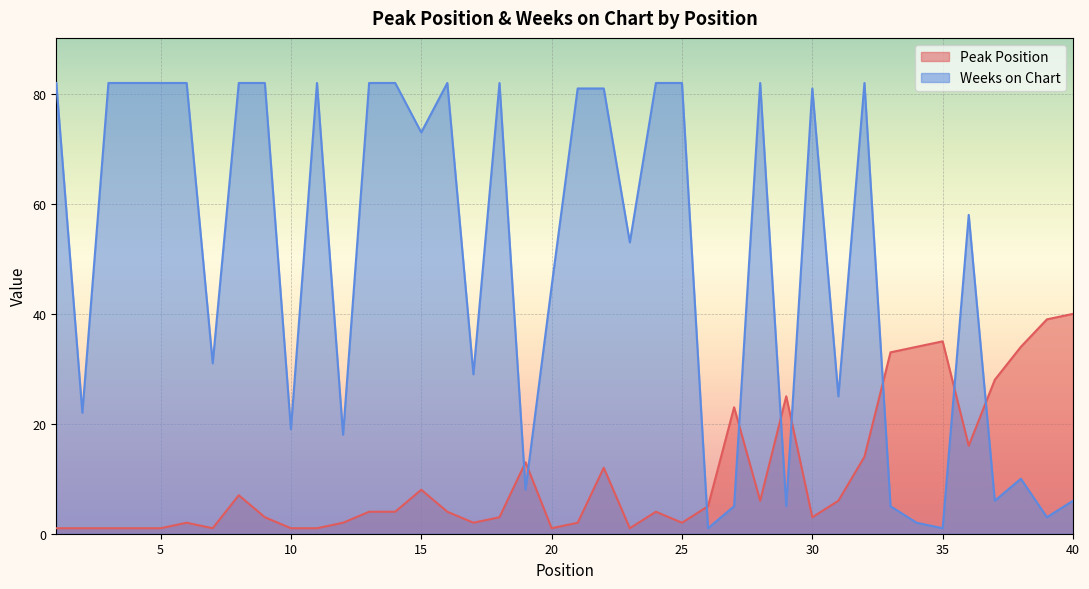

Rank the series at 25 from highest to lowest value.

Weeks on Chart, Peak Position